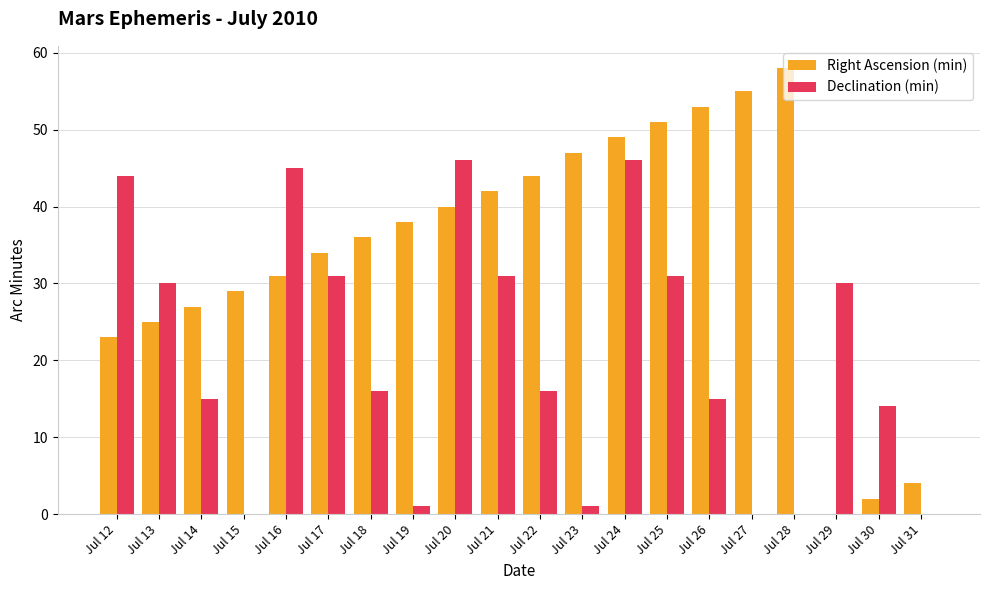

Which series has the largest total across all categories?

Right Ascension (min)